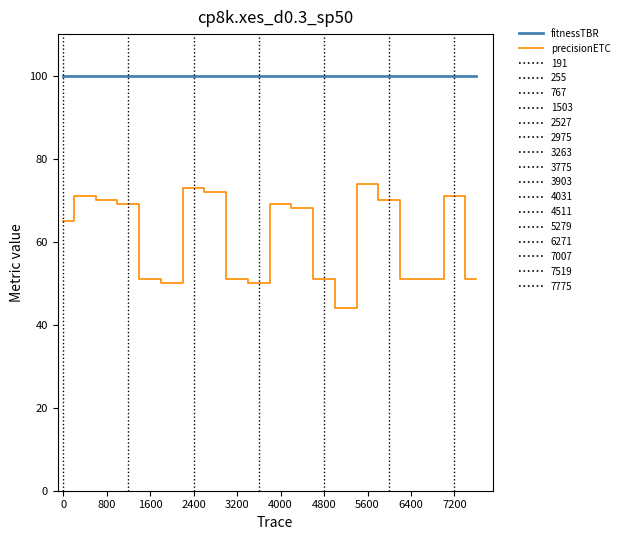

What is the difference between the maximum and minimum values in the precisionETC series?

30